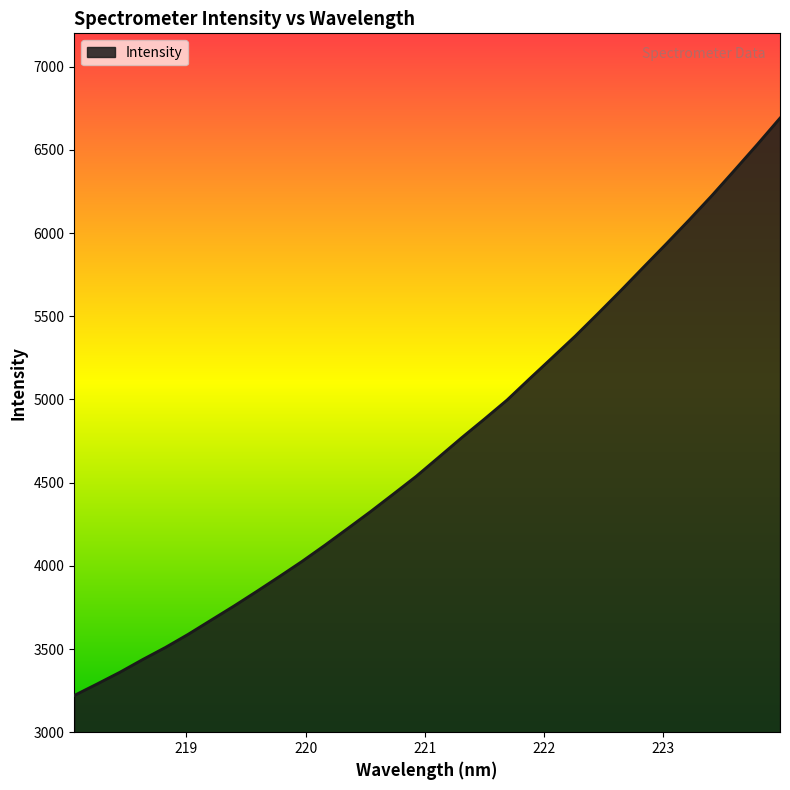

What is the smallest value displayed?

3221.1